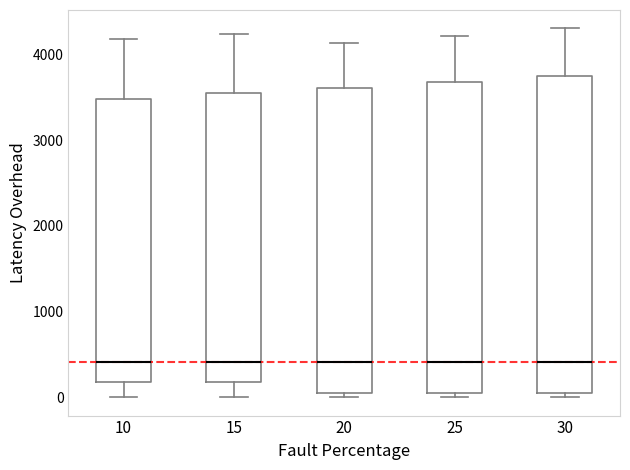

Reading left to right, read every box against the y-axis: the position of its median line, the range the box covers, and the ends of its whiskers. The values are not printed on the chart, so give them approximately, as read against the axis.

10: median 400, box 200 to 3500, whiskers 0 to 4200
15: median 400, box 200 to 3500, whiskers 0 to 4200
20: median 400, box 0 to 3600, whiskers 0 (just below the box's lower edge) to 4100
25: median 400, box 0 to 3700, whiskers 0 (just below the box's lower edge) to 4200
30: median 400, box 0 to 3700, whiskers 0 (just below the box's lower edge) to 4300